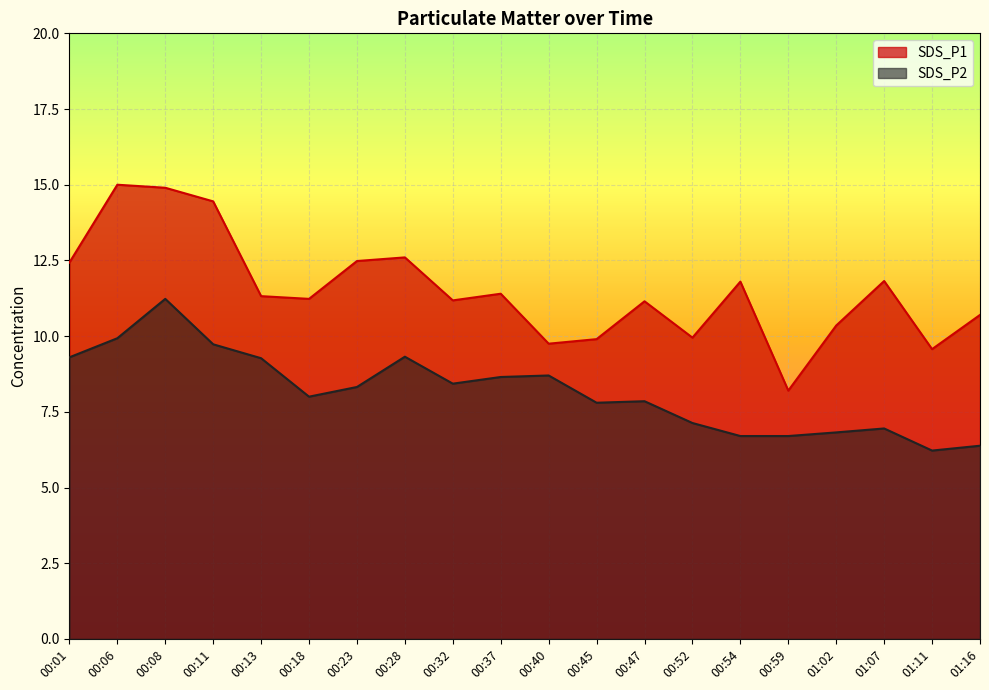

At which category is the sum across all series the highest?

00:08